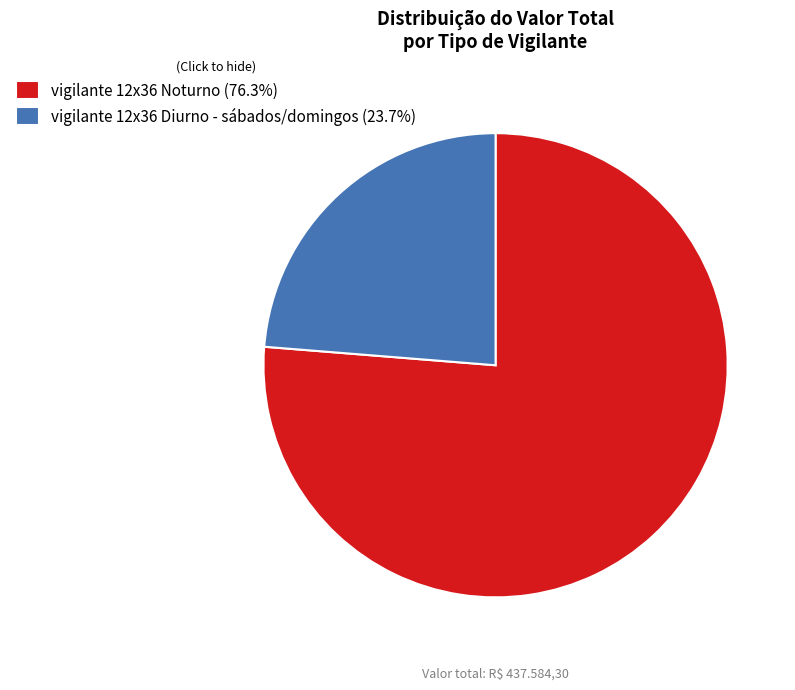

Is vigilante 12x36 Diurno - sábados/domingos (23.7%) the majority of the pie?

No